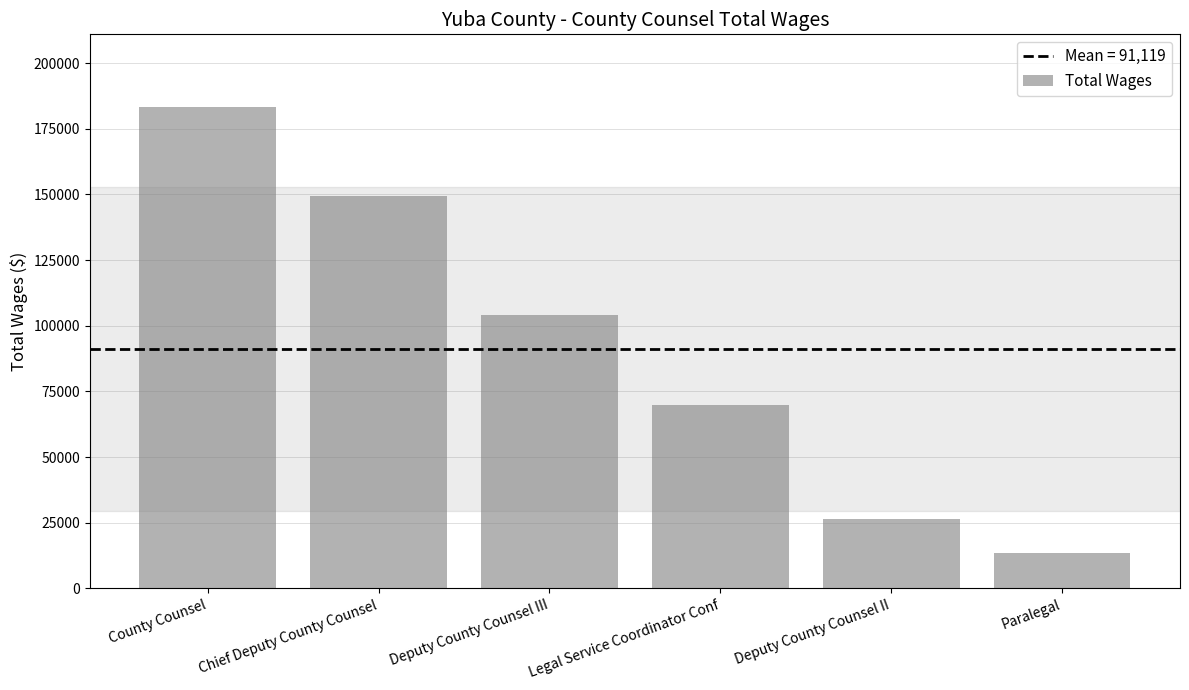

Between Paralegal and Deputy County Counsel II, which is larger?

Deputy County Counsel II